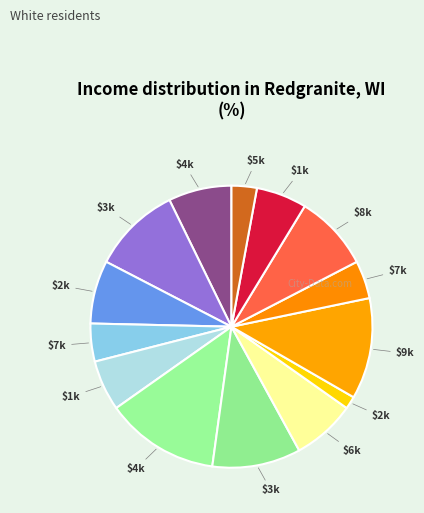

How many segments does this pie chart have?

14